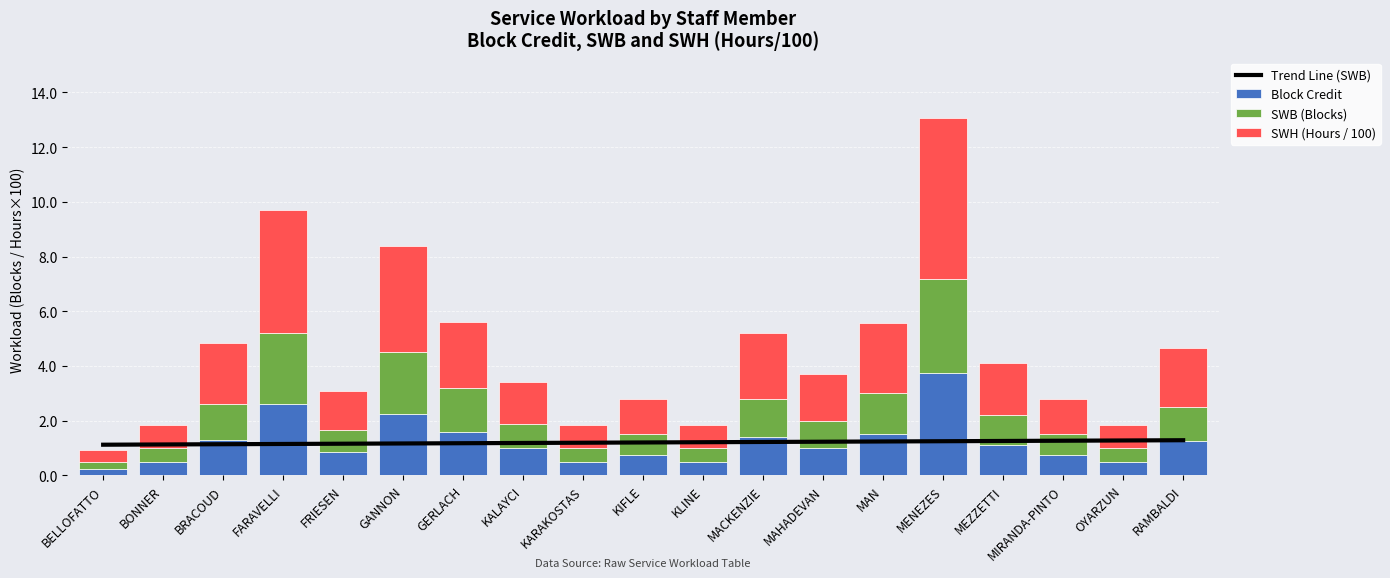

At which label does SWH (Hours / 100) reach its peak?

MENEZES